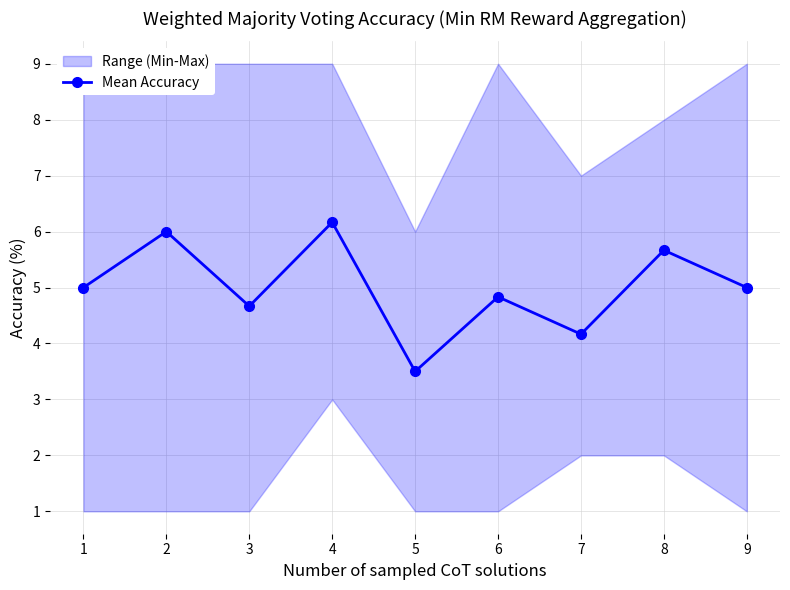

Where is the first local minimum?

3